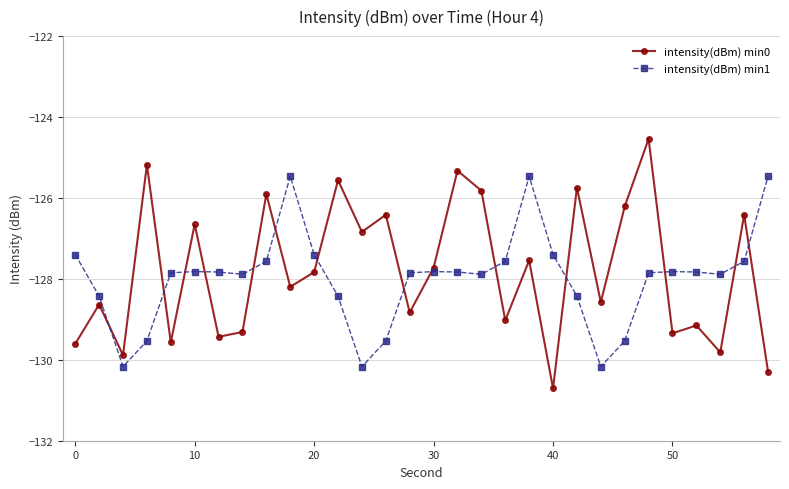

What is the minimum value shown in the chart?

-130.7